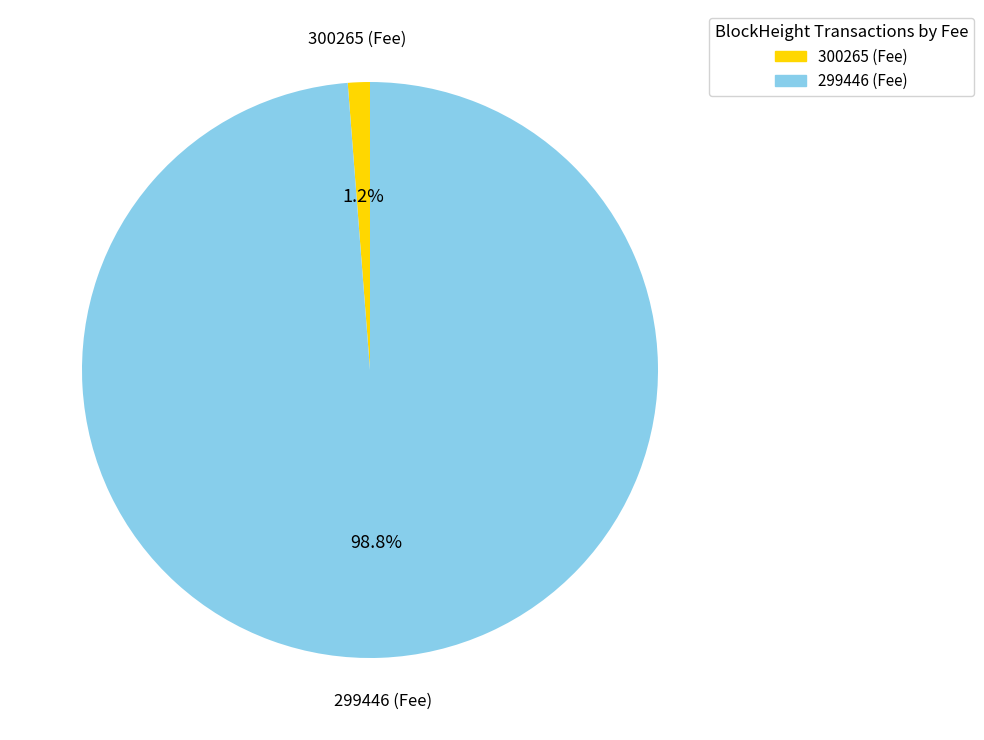

What is the total percentage of 299446 and 300265?

100.0%